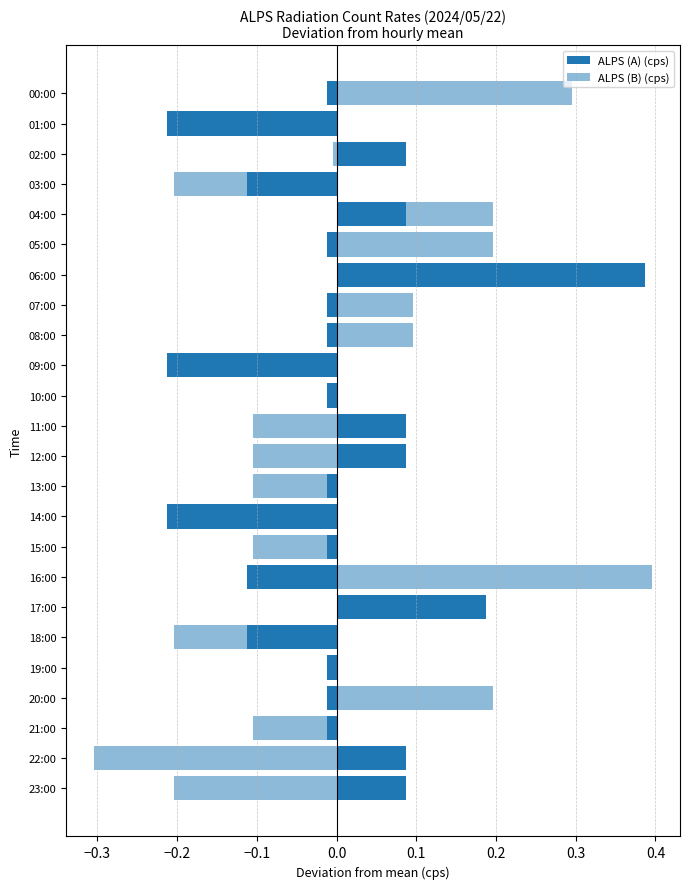

Reading left to right, what are all the values shown in this chart?

ALPS (A) (cps): -0.0	-0.2	0.1	-0.1	0.1	-0.0	0.4	-0.0	-0.0	-0.2	-0.0	0.1	0.1	-0.0	-0.2	-0.0	-0.1	0.2	-0.1	-0.0	-0.0	-0.0	0.1	0.1
ALPS (B) (cps): 0.3	-0.0	-0.0	-0.2	0.2	0.2	0.2	0.1	0.1	-0.1	-0.0	-0.1	-0.1	-0.1	-0.2	-0.1	0.4	0.1	-0.2	-0.0	0.2	-0.1	-0.3	-0.2